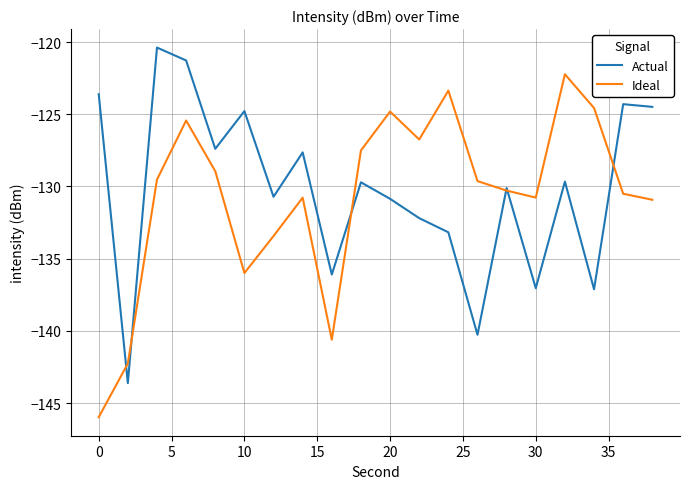

List the series in order of their peak value, highest first.

Actual, Ideal